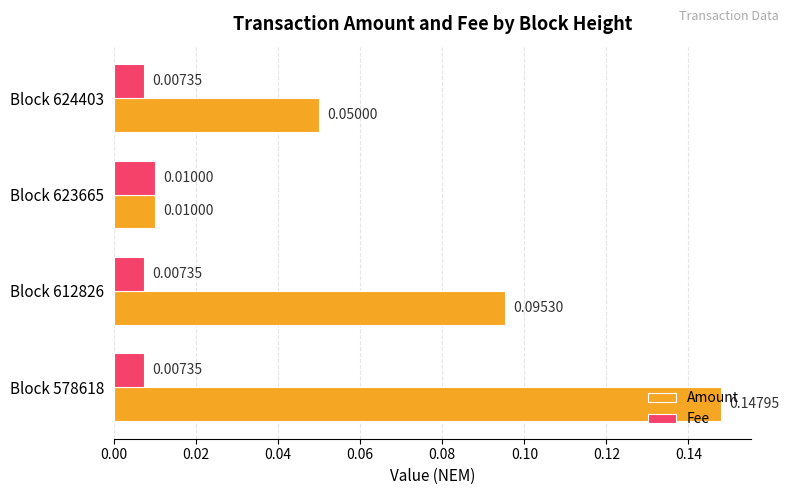

Rank the series by their maximum value, from lowest to highest.

Fee, Amount